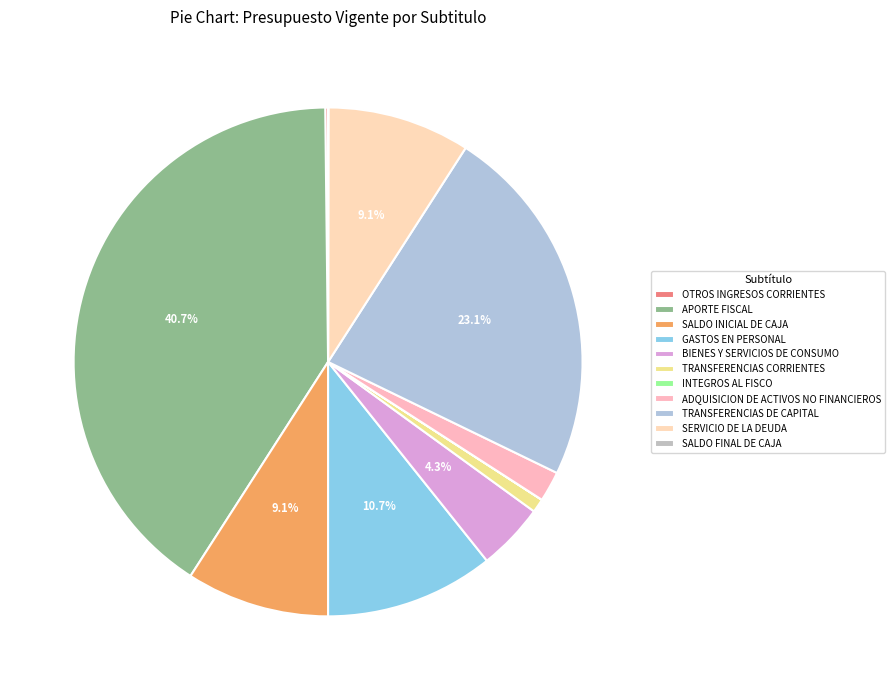

Is there a majority slice in this chart?

No